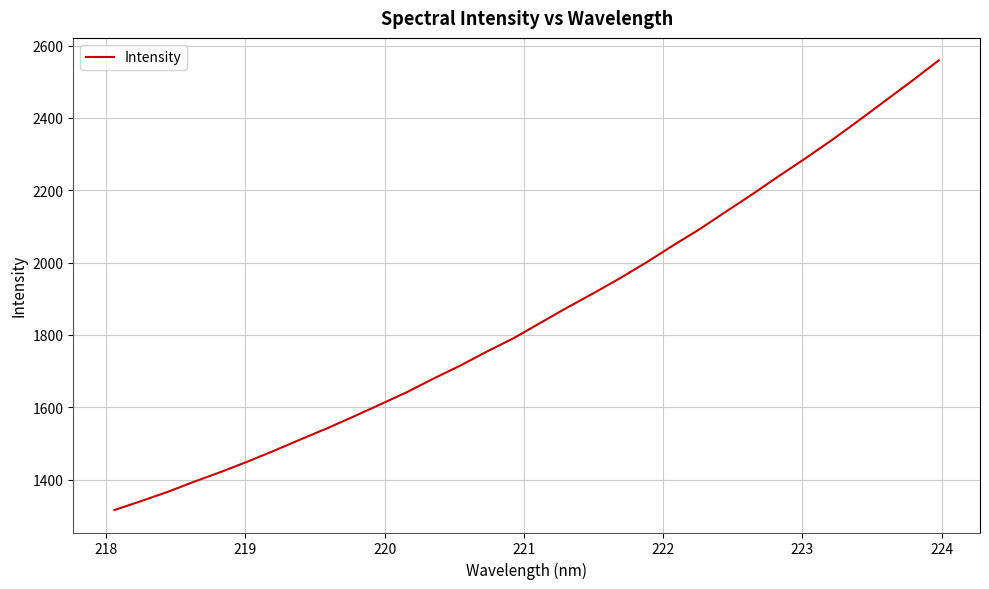

What is the difference between the maximum and minimum values?

1243.3